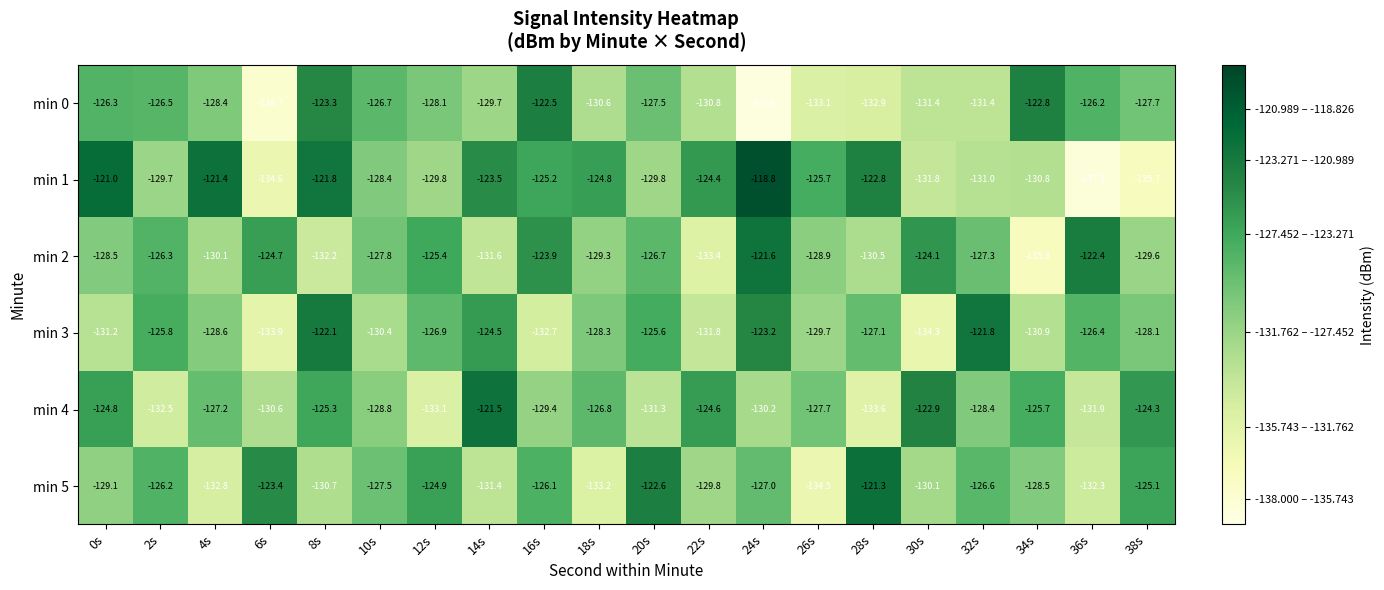

Which label corresponds to the largest value in the chart?

24s